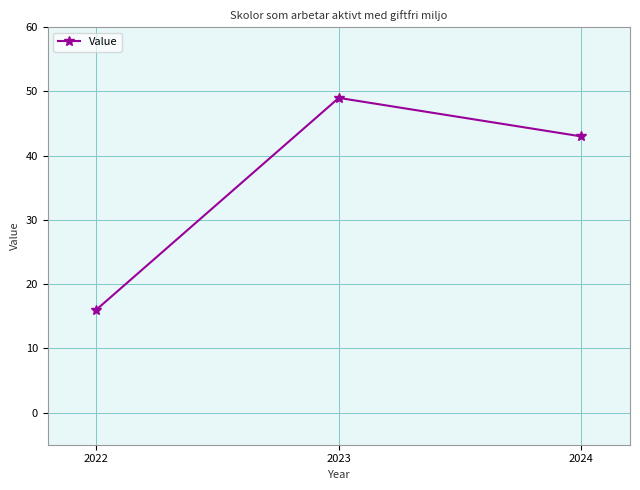

What is the change in value from 2022 to 2023?

+33